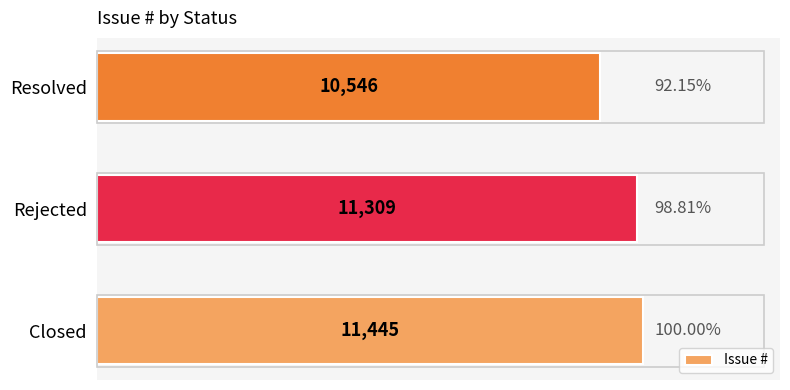

Rank the categories by value from highest to lowest.

Closed, Rejected, Resolved